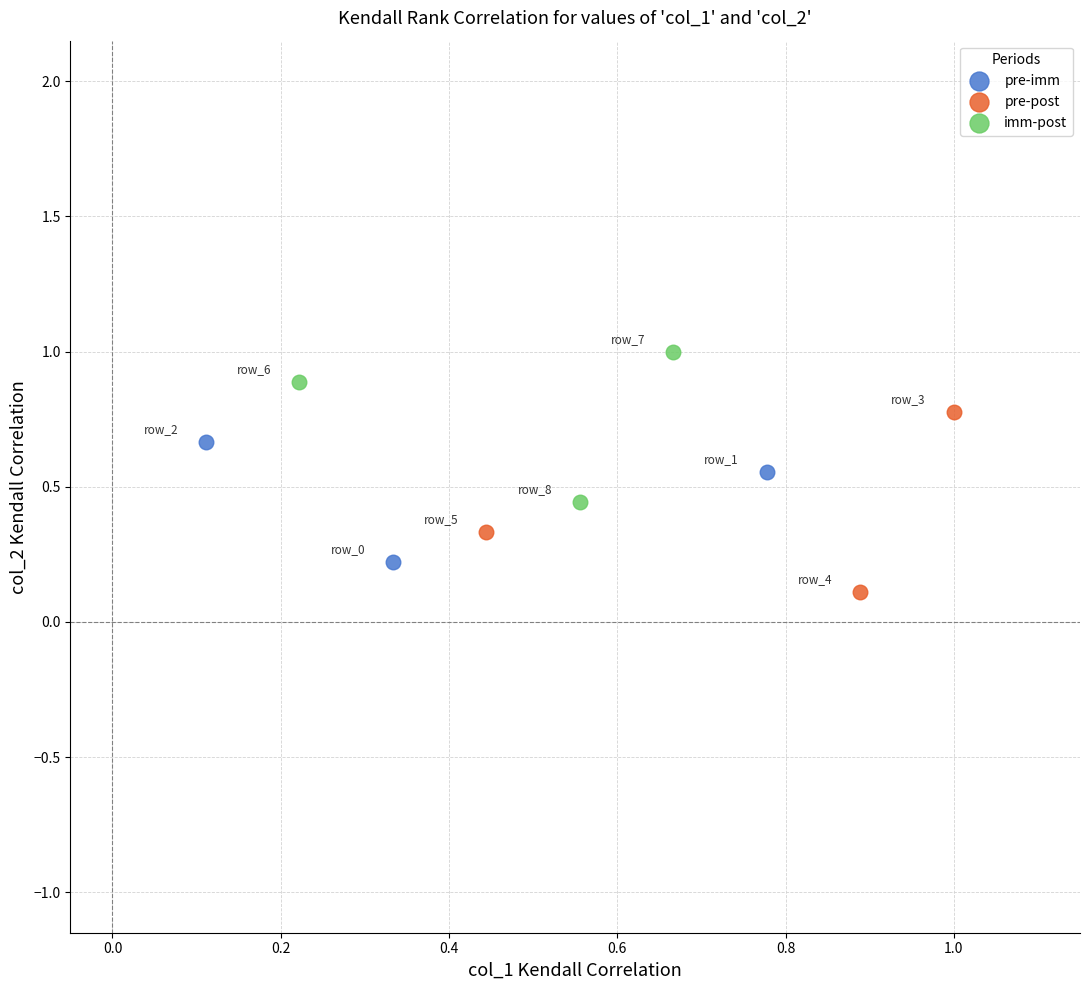

Which series contains the highest Y value?

imm-post